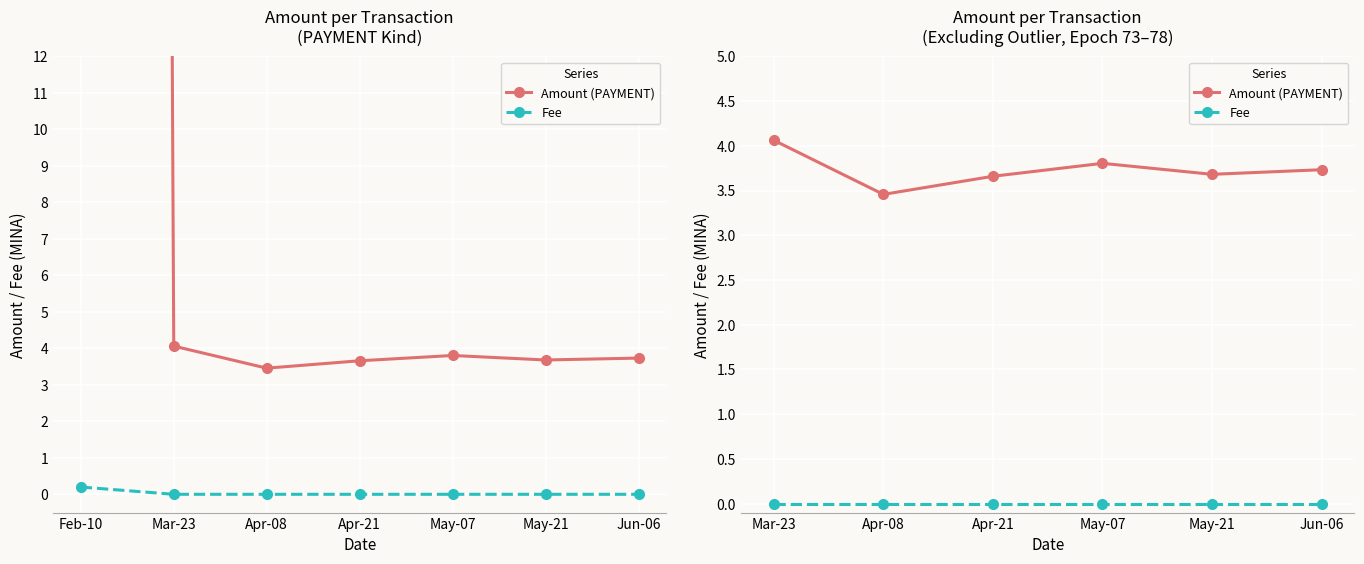

True or false: Fee and Amount (PAYMENT) intersect in this chart.

False